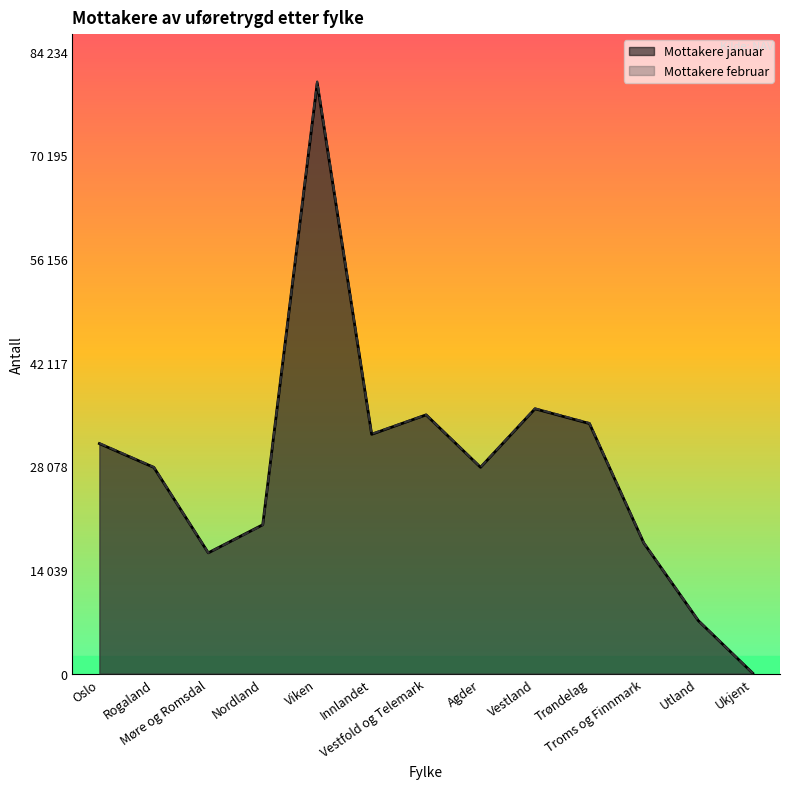

What is the value of the Mottakere februar point at the 3rd from the left?

16365